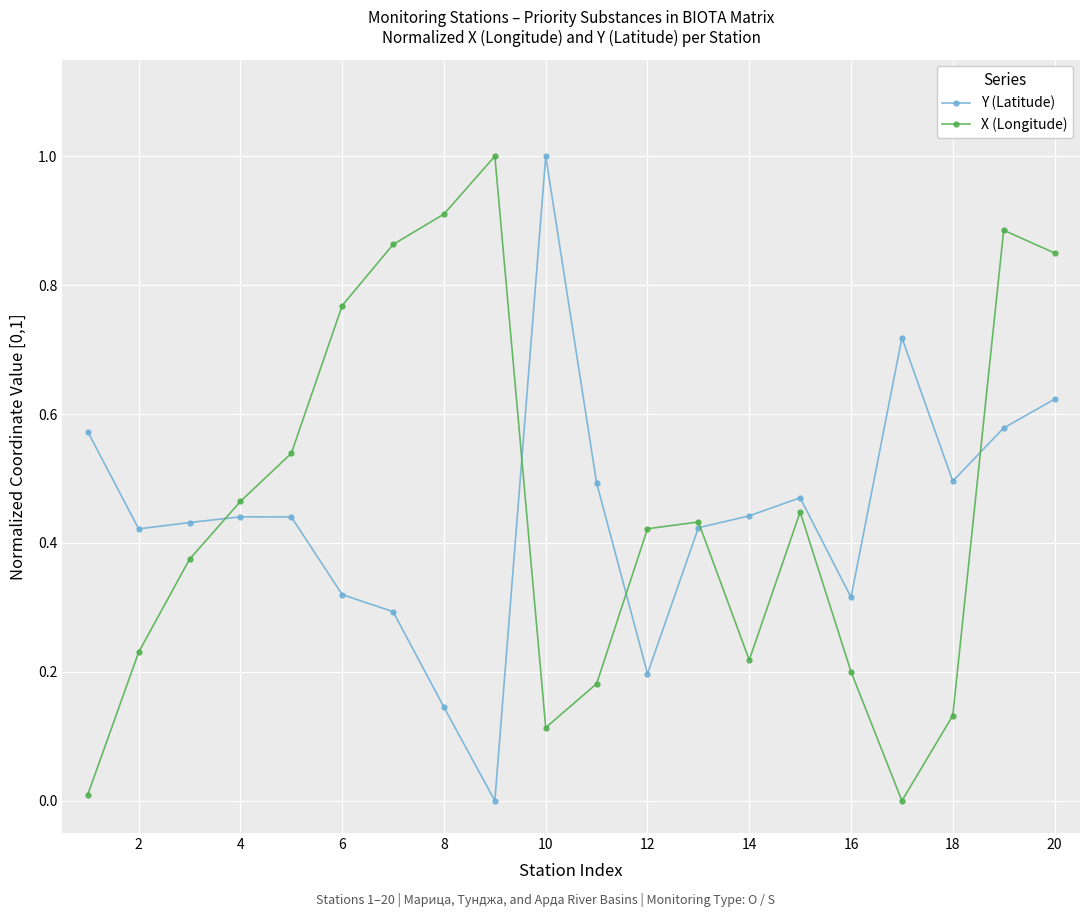

What is the difference between the maximum and minimum values in the Y (Latitude) series?

1.0